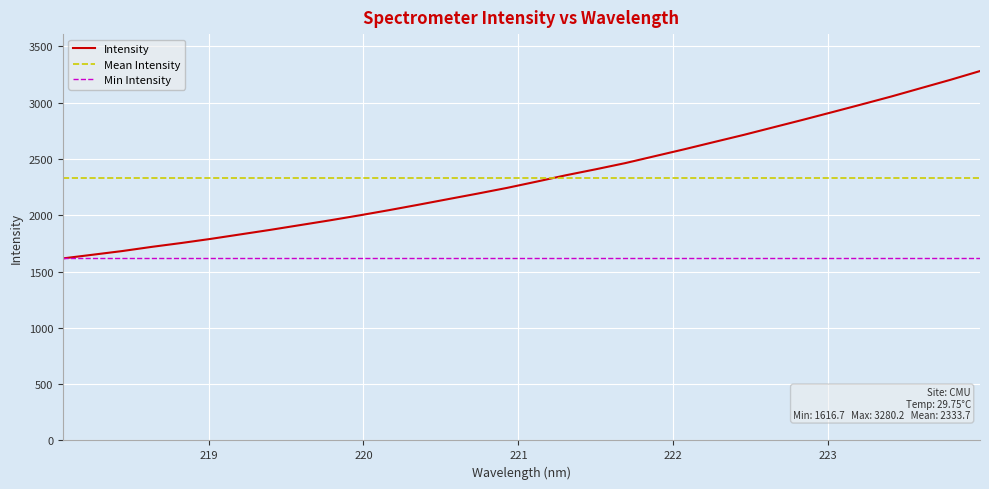

At which category does the chart reach its minimum across all series?

218.0596